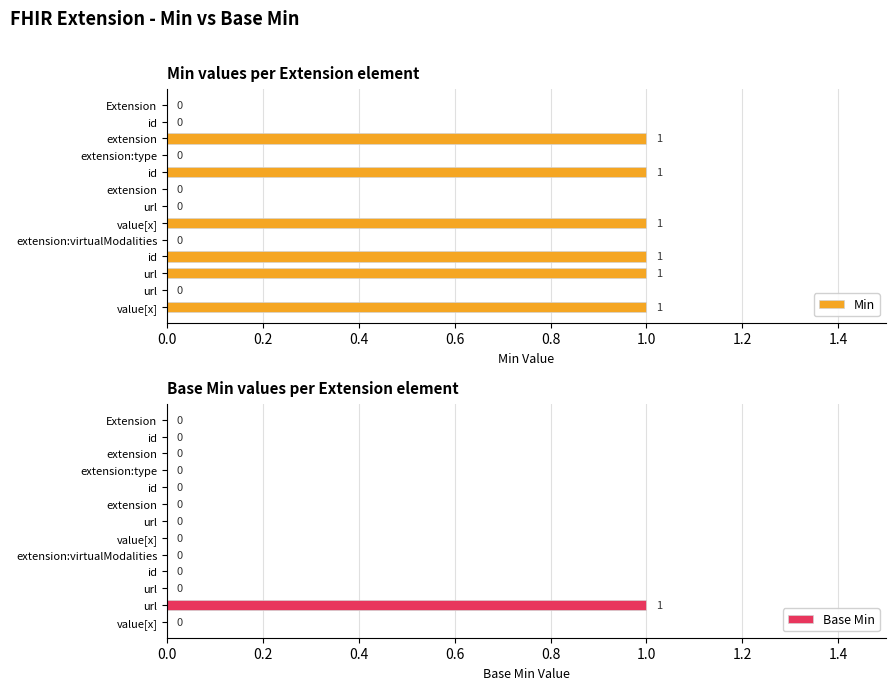

What is the total value across all series at 11?

1